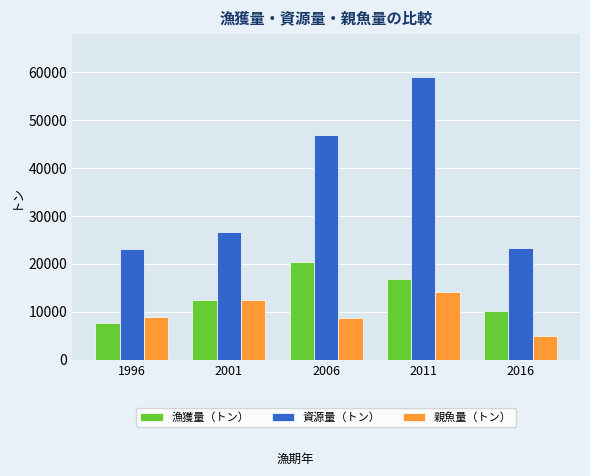

What are all the series names shown in the legend?

漁獲量（トン）, 資源量（トン）, 親魚量（トン）